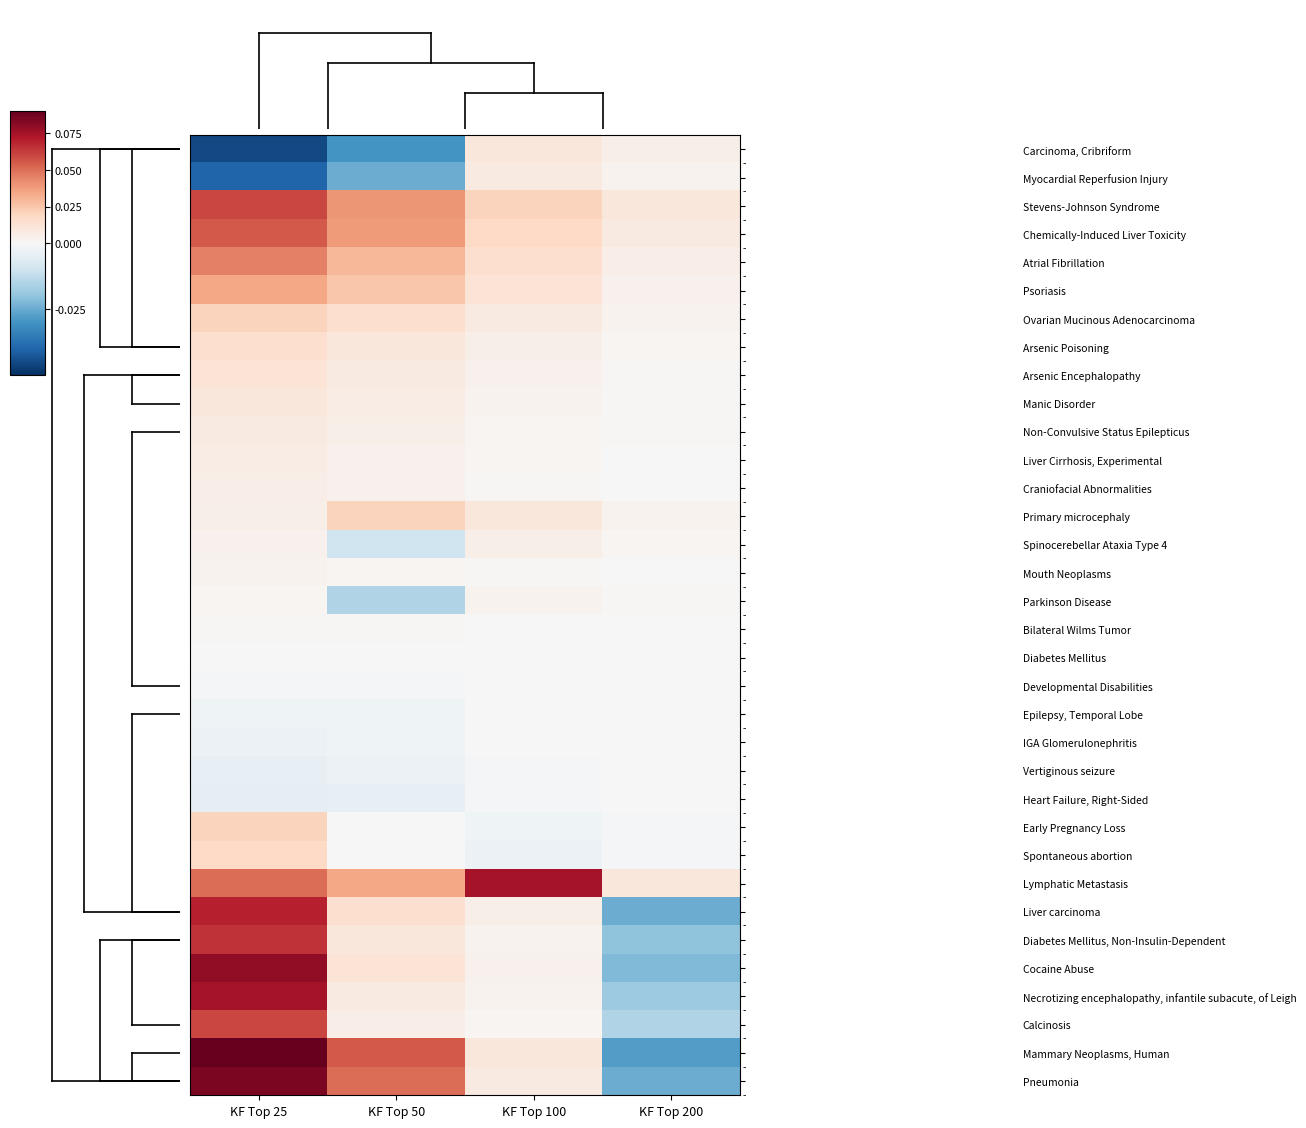

Rank the series by their maximum value, from highest to lowest.

Mammary Neoplasms, Human, Pneumonia, Cocaine Abuse, Lymphatic Metastasis, Necrotizing encephalopathy, infantile subacute, of Leigh, Liver carcinoma, Diabetes Mellitus, Non-Insulin-Dependent, Stevens-Johnson Syndrome, Calcinosis, Chemically-Induced Liver Toxicity, Atrial Fibrillation, Psoriasis, Ovarian Mucinous Adenocarcinoma, Primary microcephaly, Early Pregnancy Loss, Spontaneous abortion, Arsenic Poisoning, Arsenic Encephalopathy, Carcinoma, Cribriform, Manic Disorder, Myocardial Reperfusion Injury, Non-Convulsive Status Epilepticus, Liver Cirrhosis, Experimental, Craniofacial Abnormalities, Spinocerebellar Ataxia Type 4, Mouth Neoplasms, Parkinson Disease, Bilateral Wilms Tumor, Diabetes Mellitus, Developmental Disabilities, Epilepsy, Temporal Lobe, IGA Glomerulonephritis, Vertiginous seizure, Heart Failure, Right-Sided